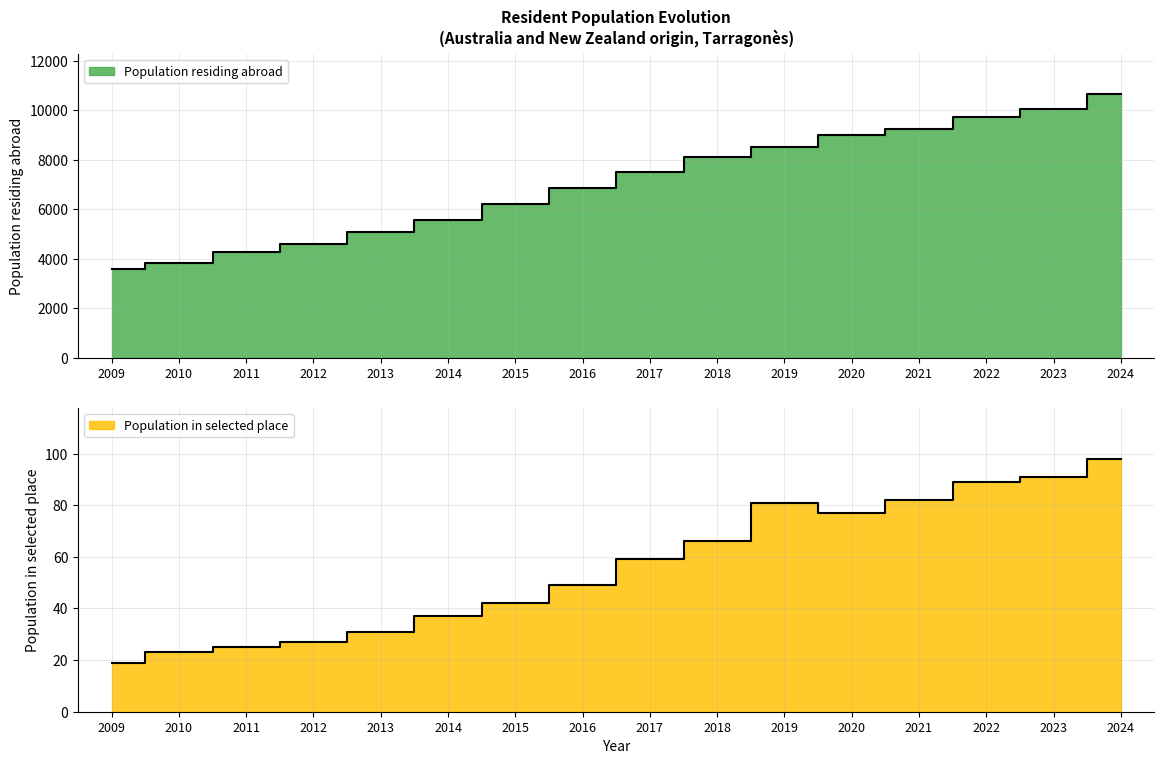

How many values in the Population residing abroad series are below 7523?

8